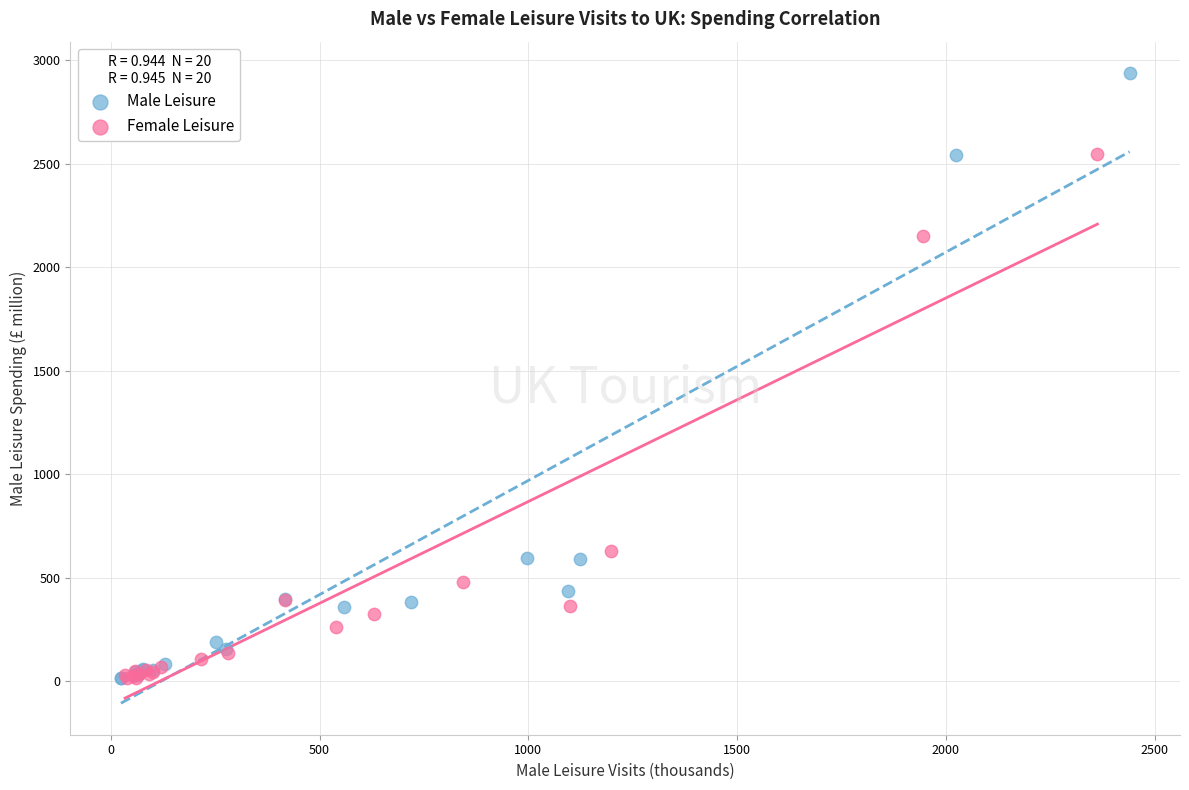

Which series has the widest spread of Y values?

Male Leisure